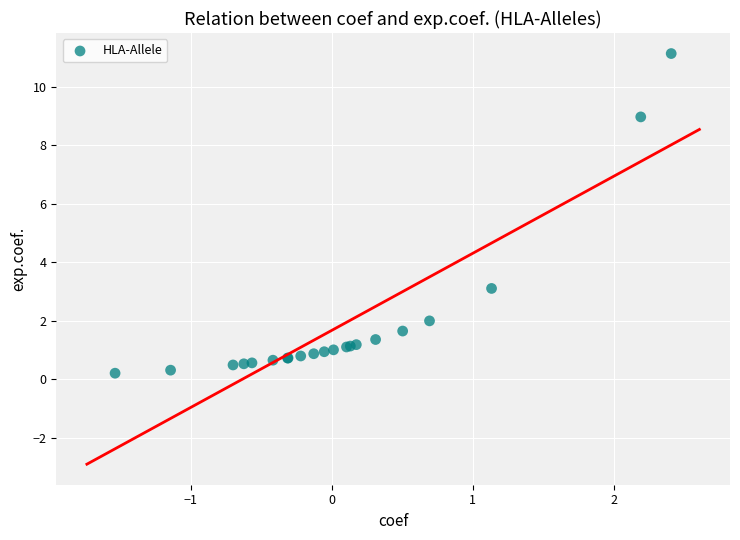

What Y value in the scatter plot is closest to 5?

3.1